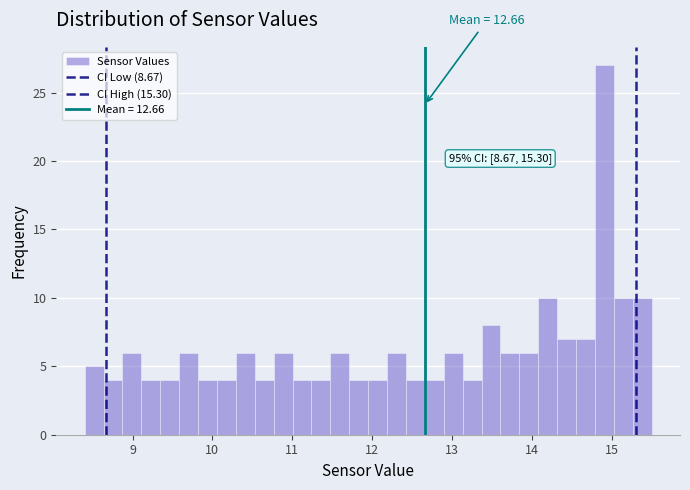

Around what value on the x-axis is the tallest bar? Give the approximate position of its centre, as read against the axis.

14.9